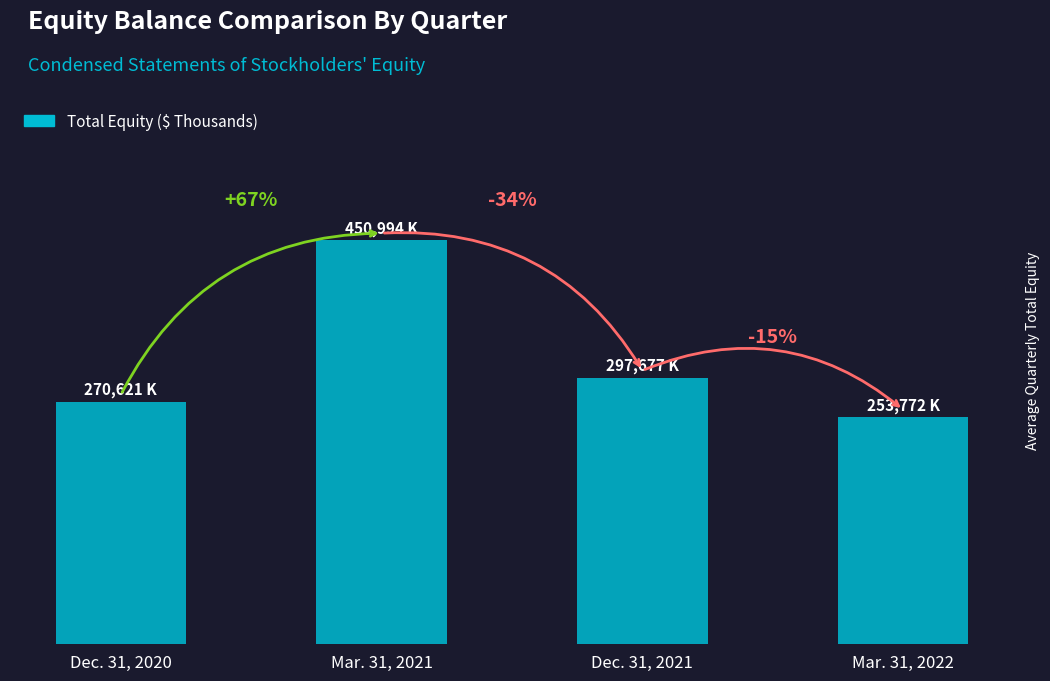

Reading right to left, transcribe all the data shown in this chart.

253772	297677	450994	270621